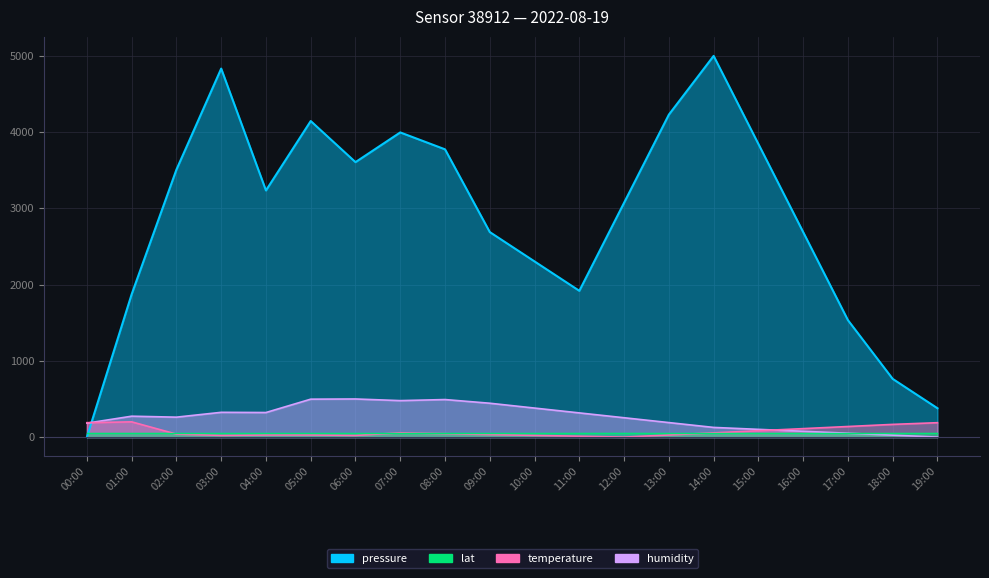

What is the difference between the highest and lowest values at 02:00?

3469.0